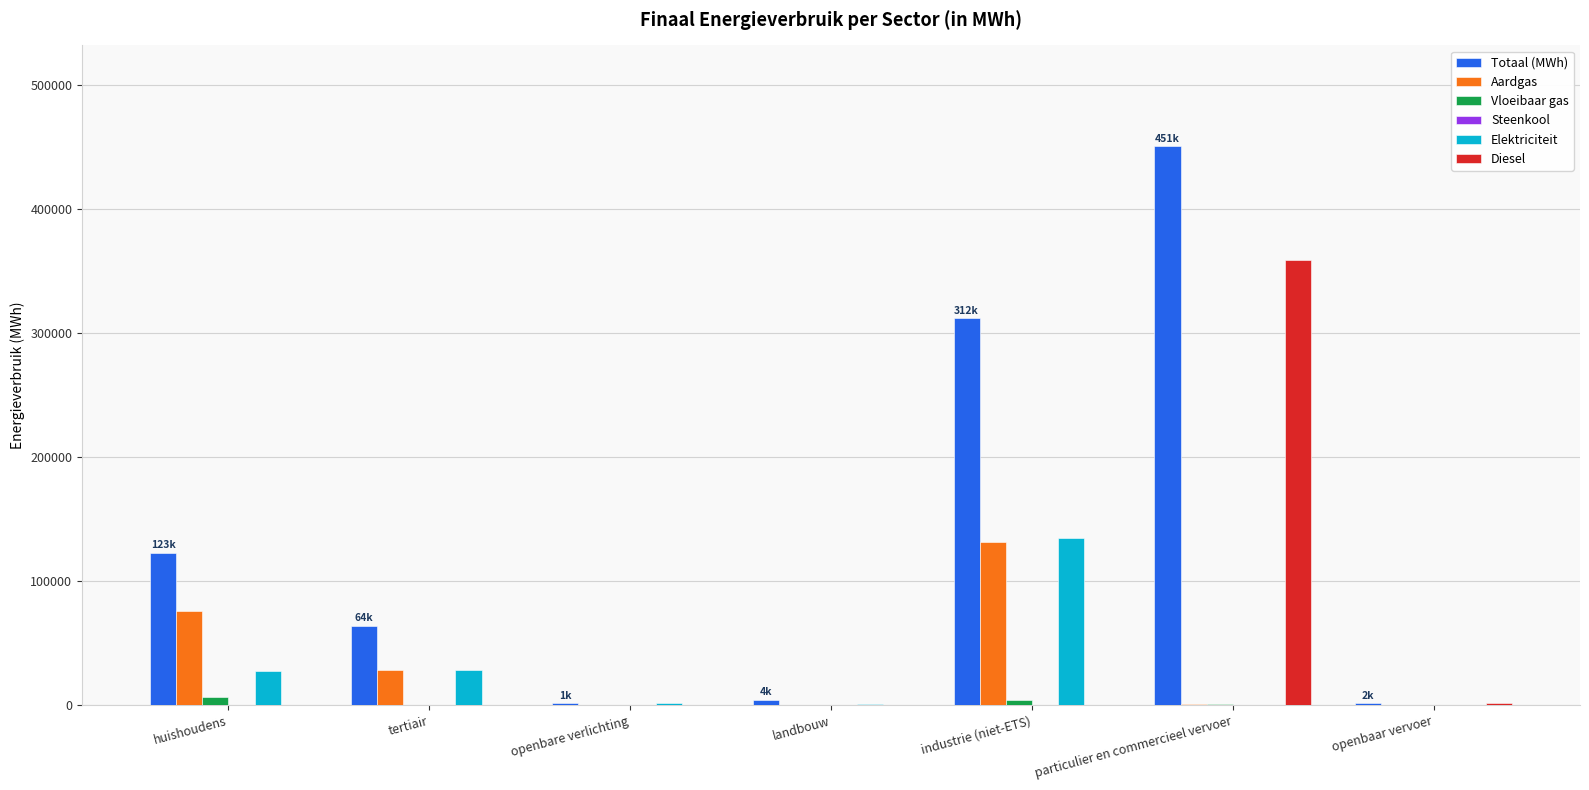

What is the average value of the Totaal (MWh) series?

136782.7